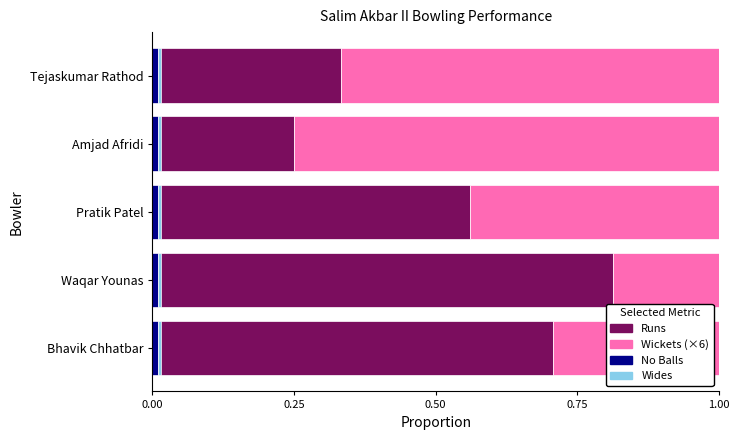

The value of Runs at Pratik Patel is 0.6. True or false?

True